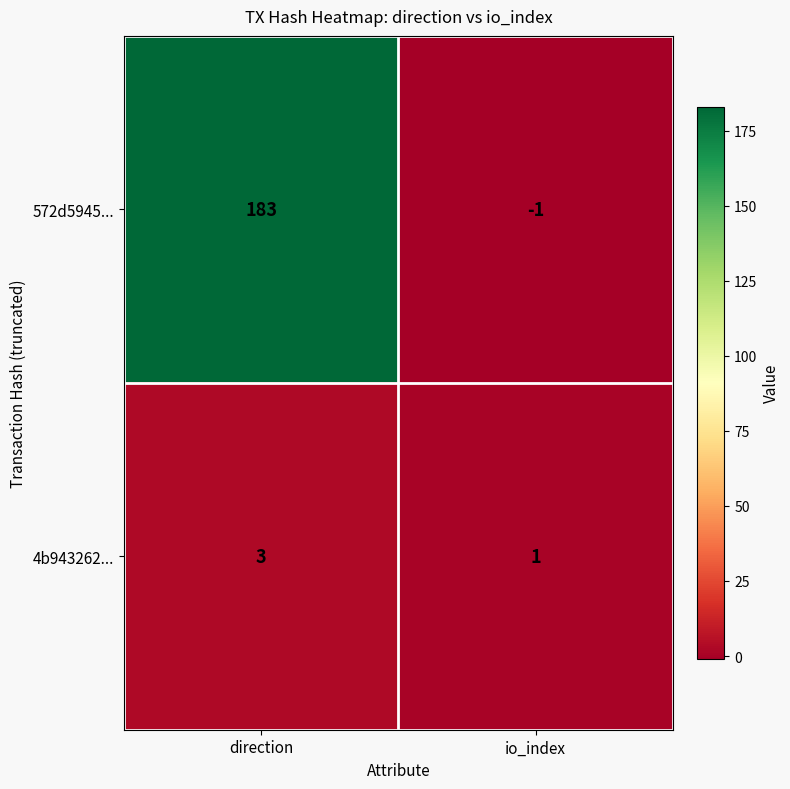

Rank the categories by 4b943262... value from lowest to highest.

io_index, direction